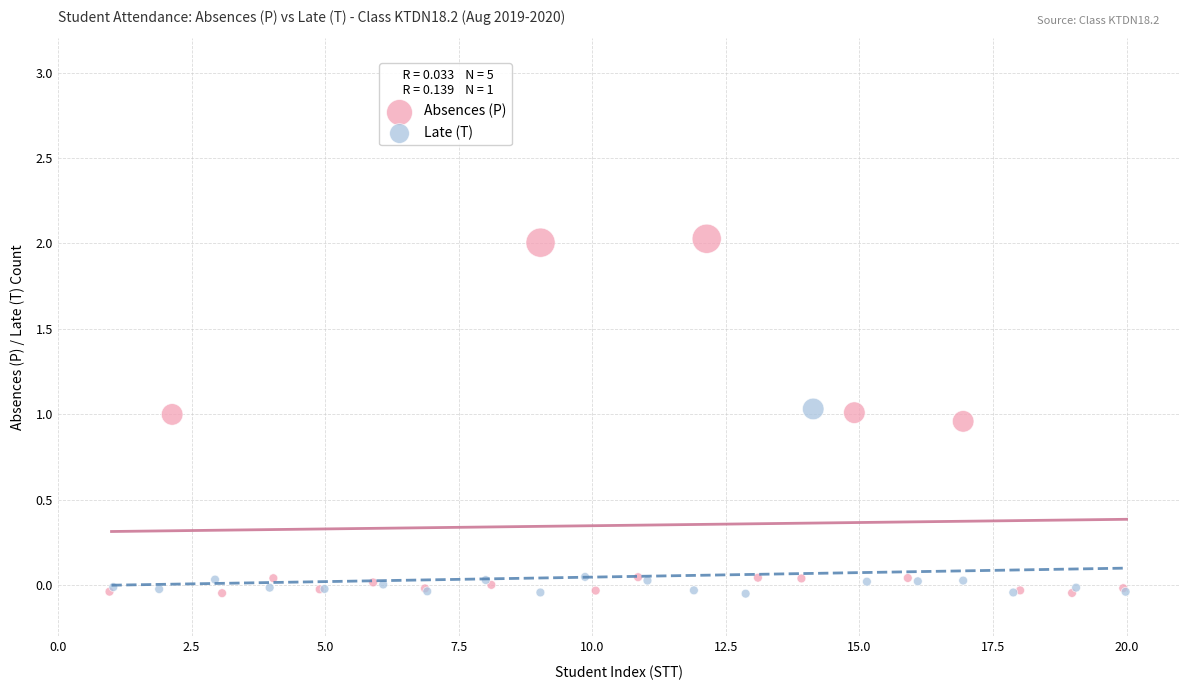

Which series reaches the maximum Y coordinate?

Absences (P)